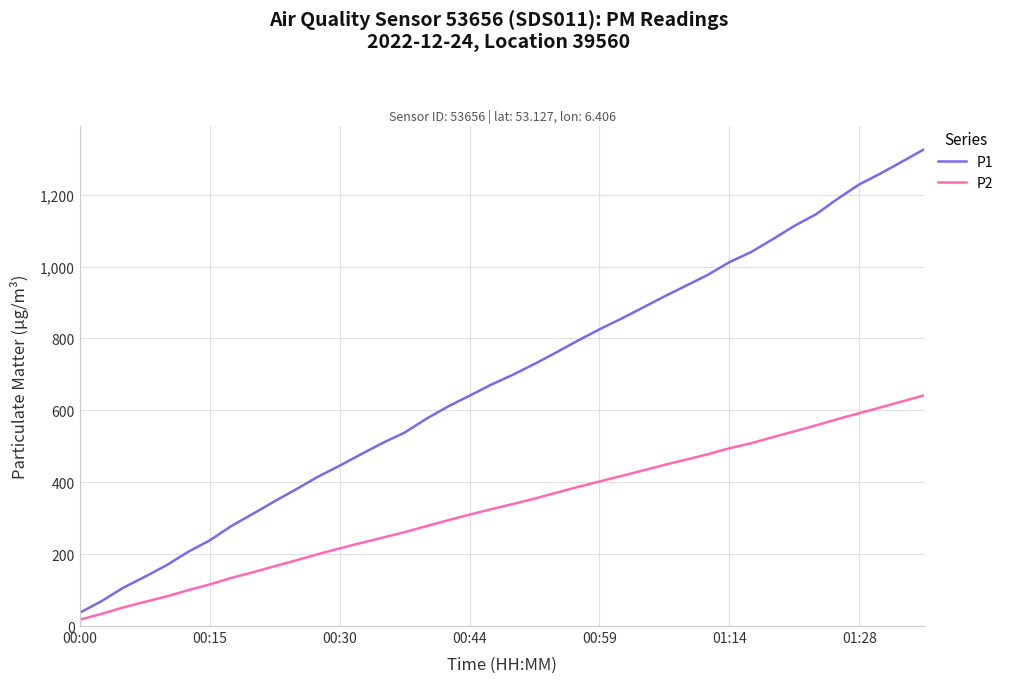

Is this an area chart (filled region under the line)?

No